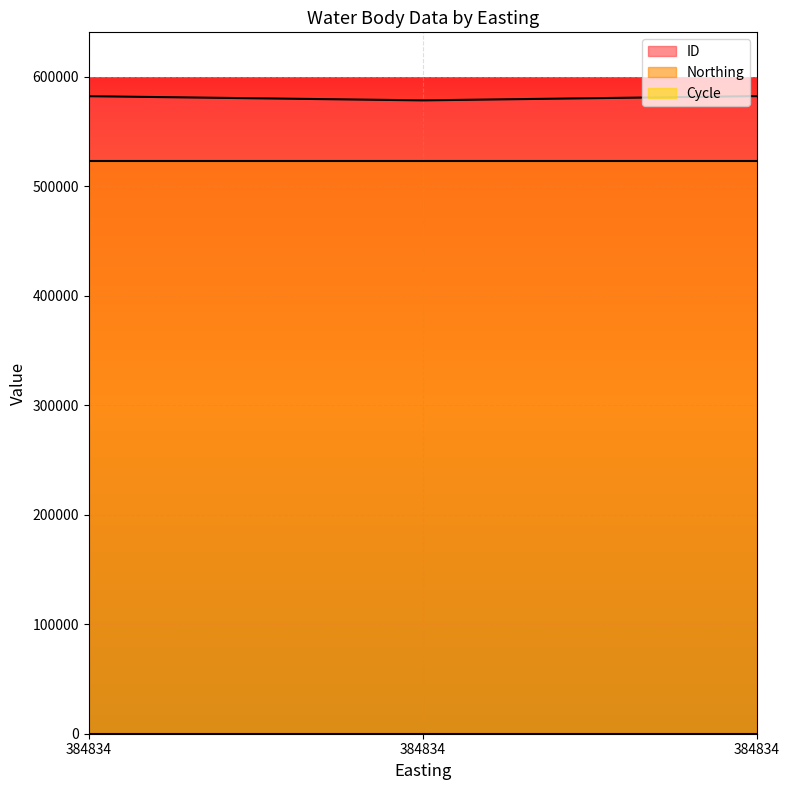

What is the total value across all series at 384834?

1105656